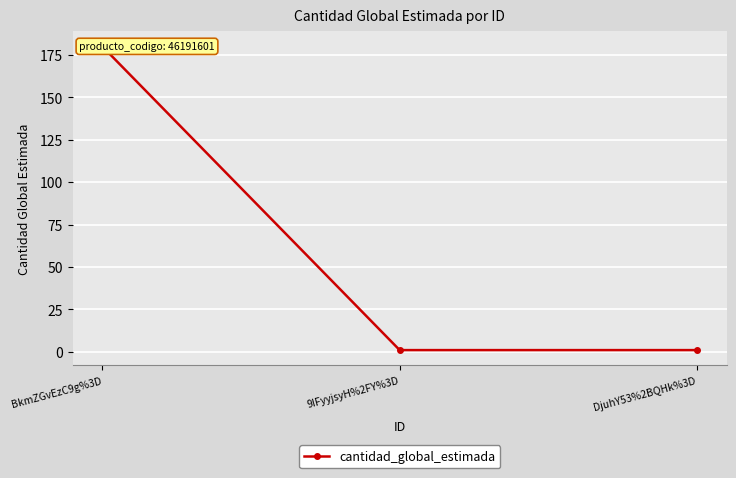

What is the smallest value displayed?

1